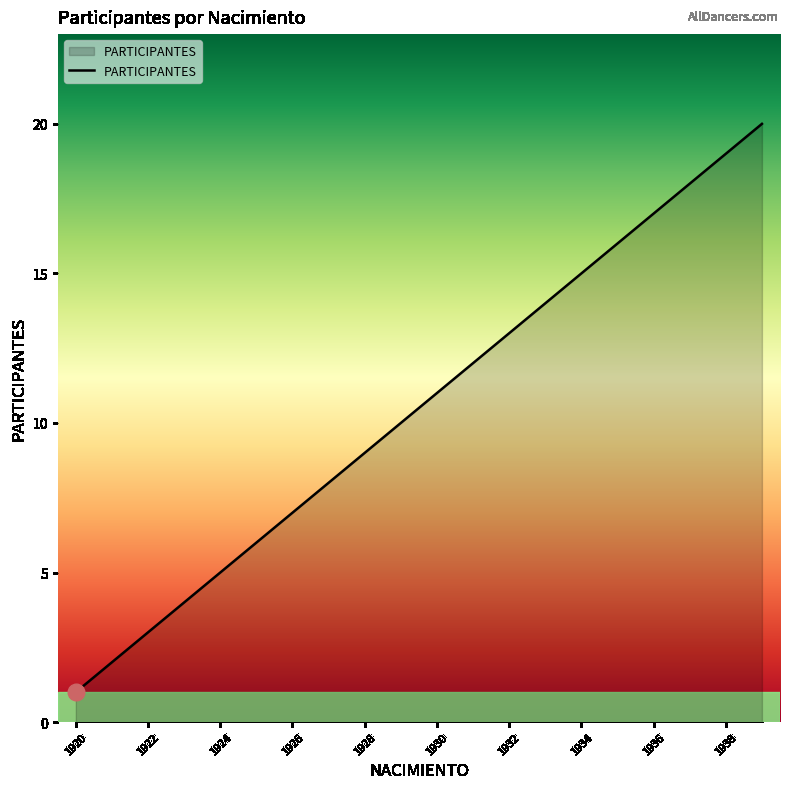

What is the sum of all values?

210